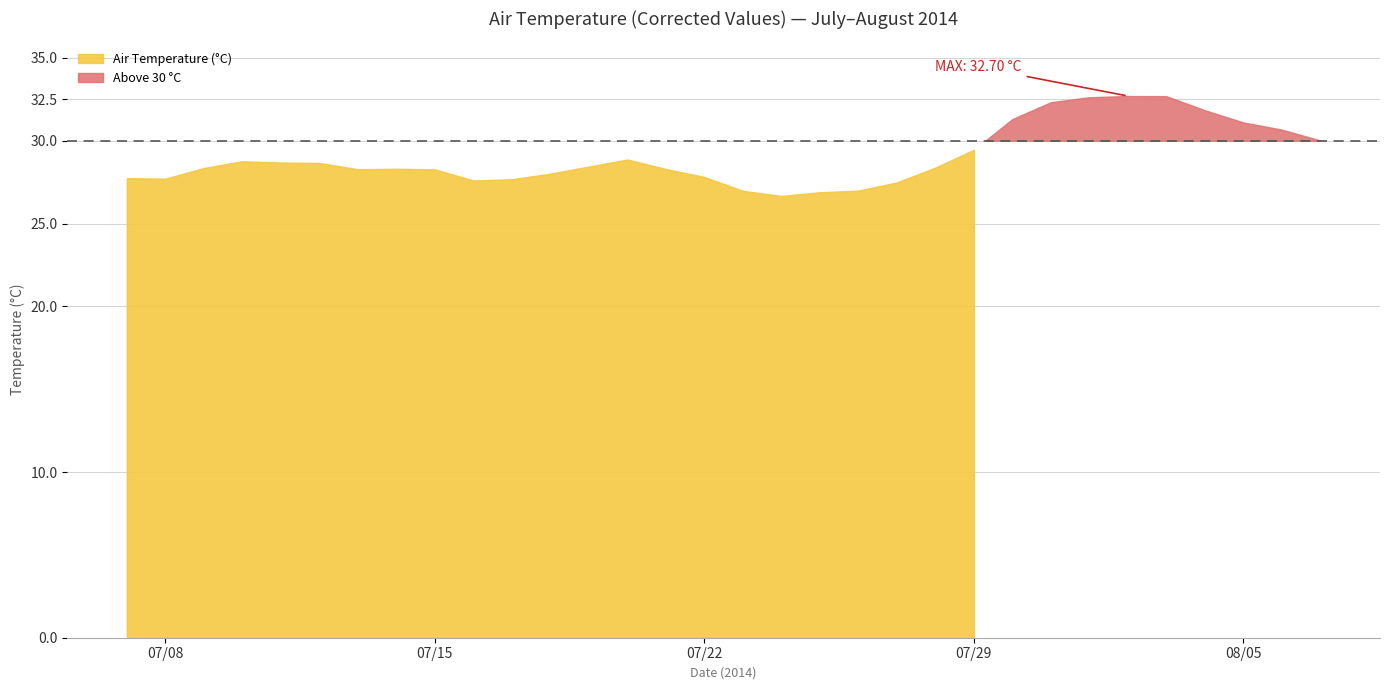

Approximately how many times larger is the value at 2014-07-13 compared to 2014-07-31?

0.9